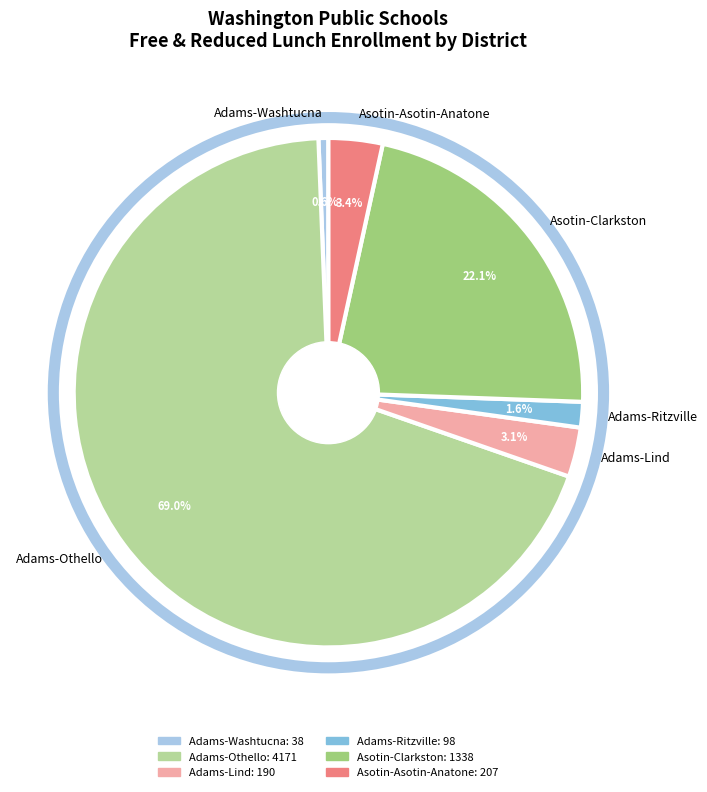

What percentage is the Adams-Lind slice, to the nearest percent?

3%